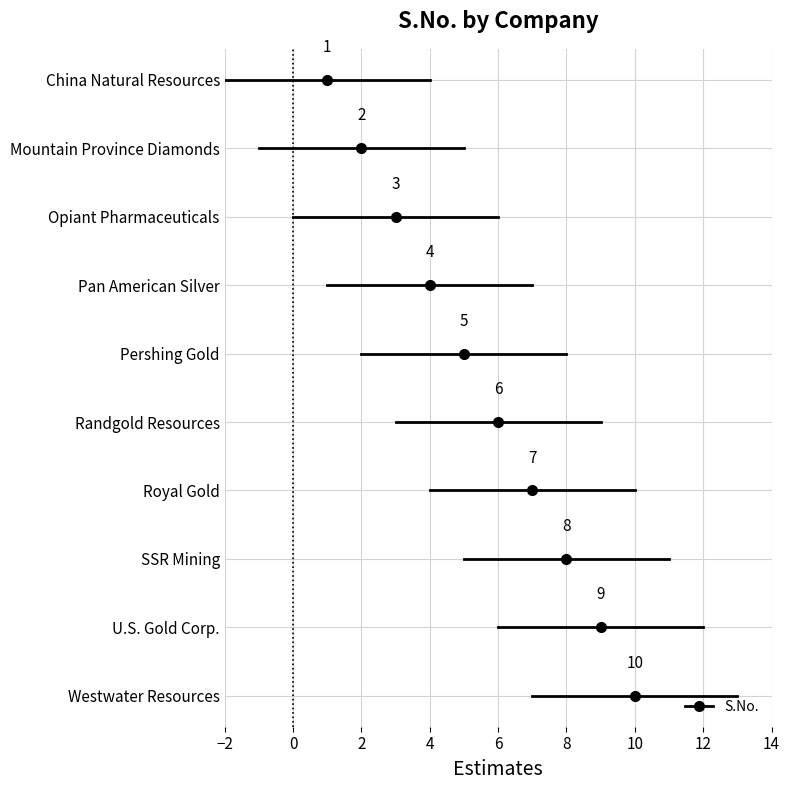

What is the change in value from Pan American Silver Corp. to Westwater Resources, Inc.?

+6